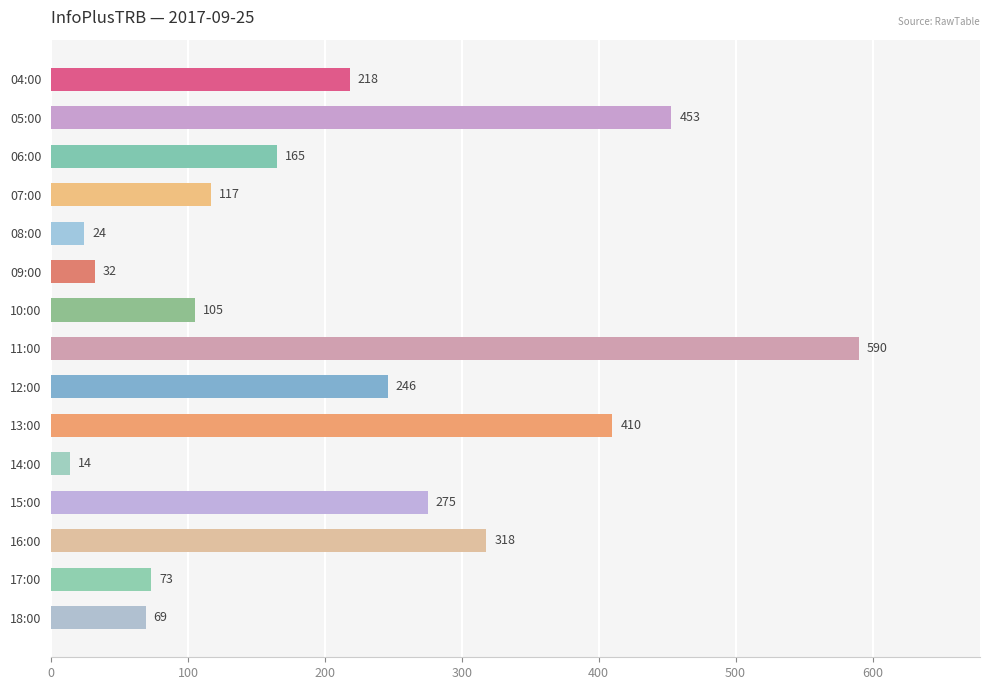

Does the chart contain any negative values?

No